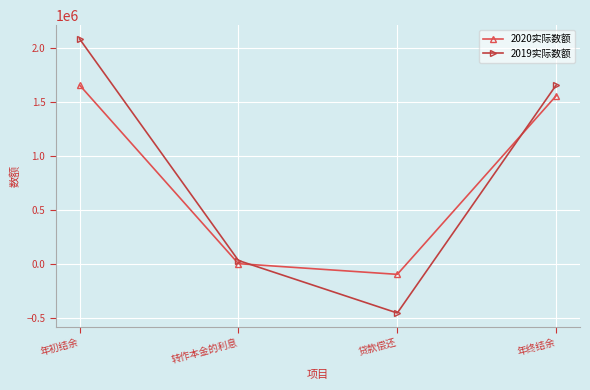

True or false: 2020实际数额 and 2019实际数额 cross at least once.

True